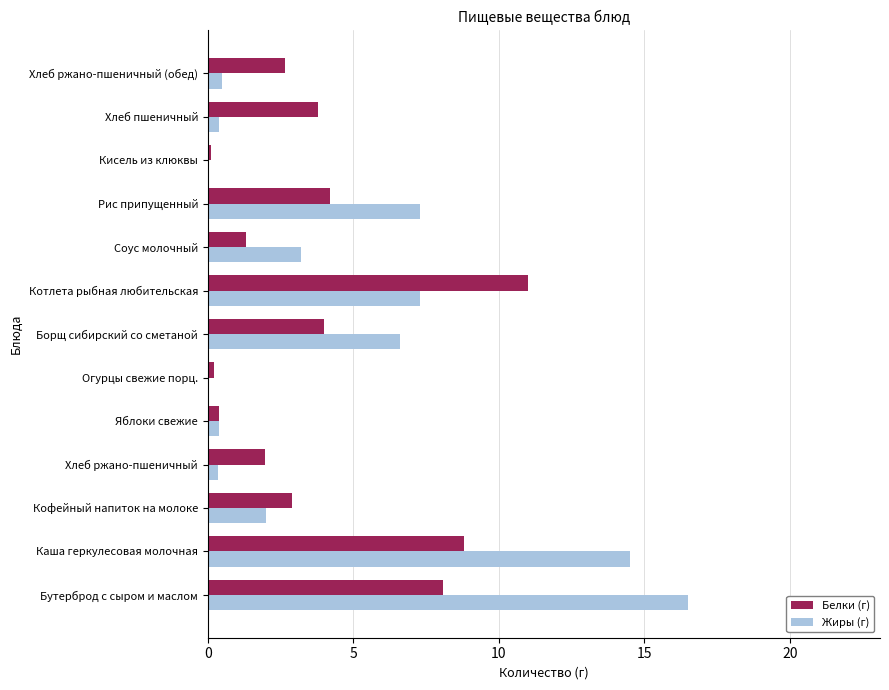

How many data points does each series have?

13